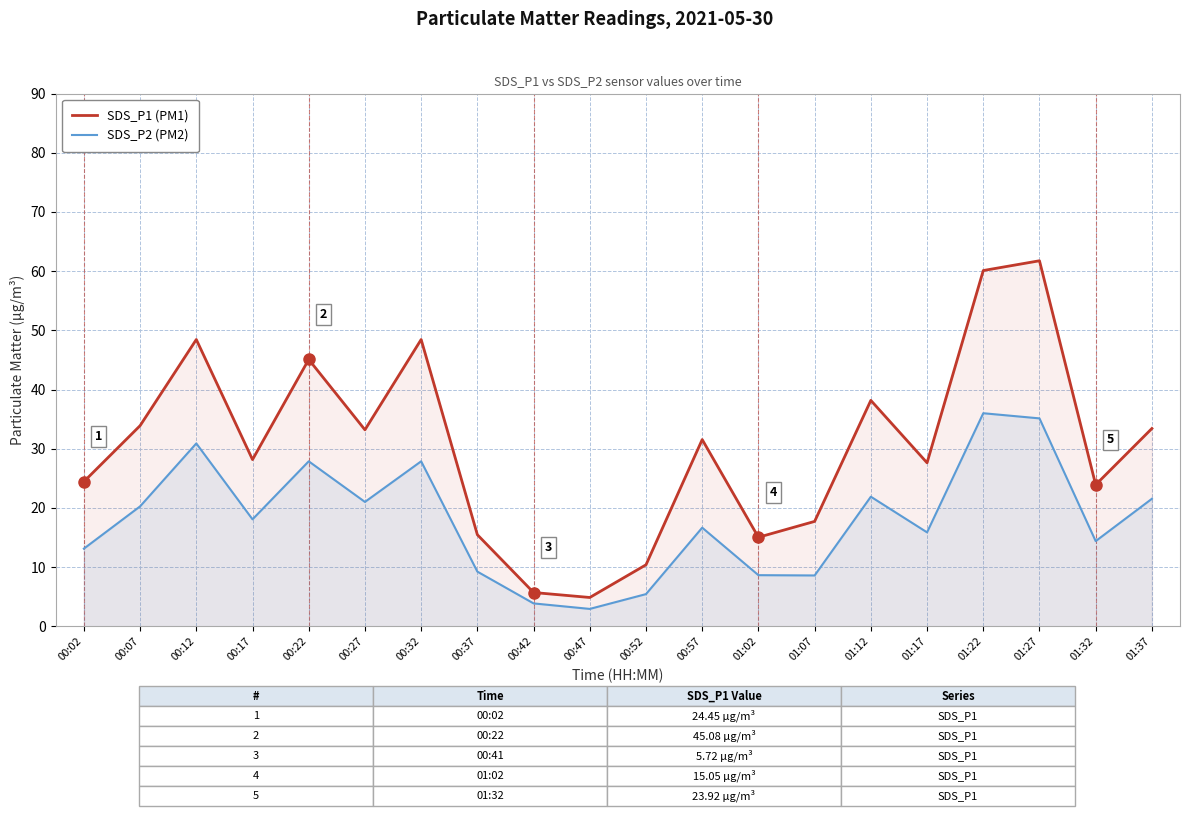

What is the sum of all SDS_P2 (PM2) values?

359.5